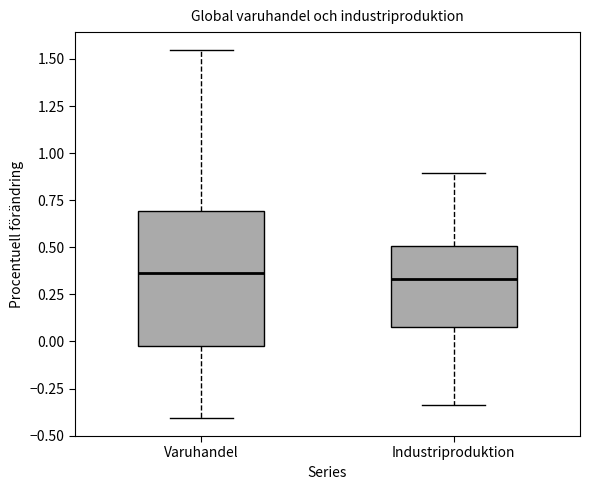

Reading left to right, transcribe this box plot: for each box, give where its median line is, the range the box spans, and where its two whiskers end, as read against the y-axis. The values are not printed on the chart, so give them approximately, as read against the axis.

Varuhandel: median 0.35, box 0.00 to 0.70, whiskers -0.40 to 1.55
Industriproduktion: median 0.35, box 0.10 to 0.50, whiskers -0.35 to 0.90